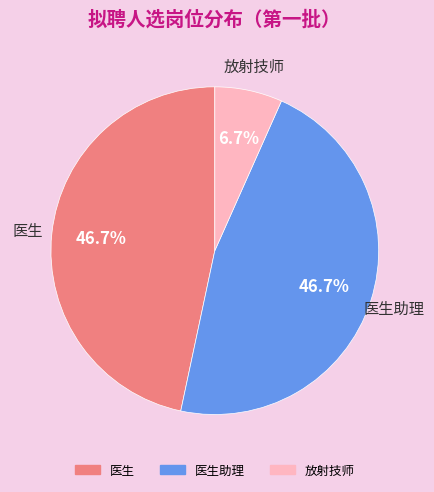

Count the number of slices in the pie.

3